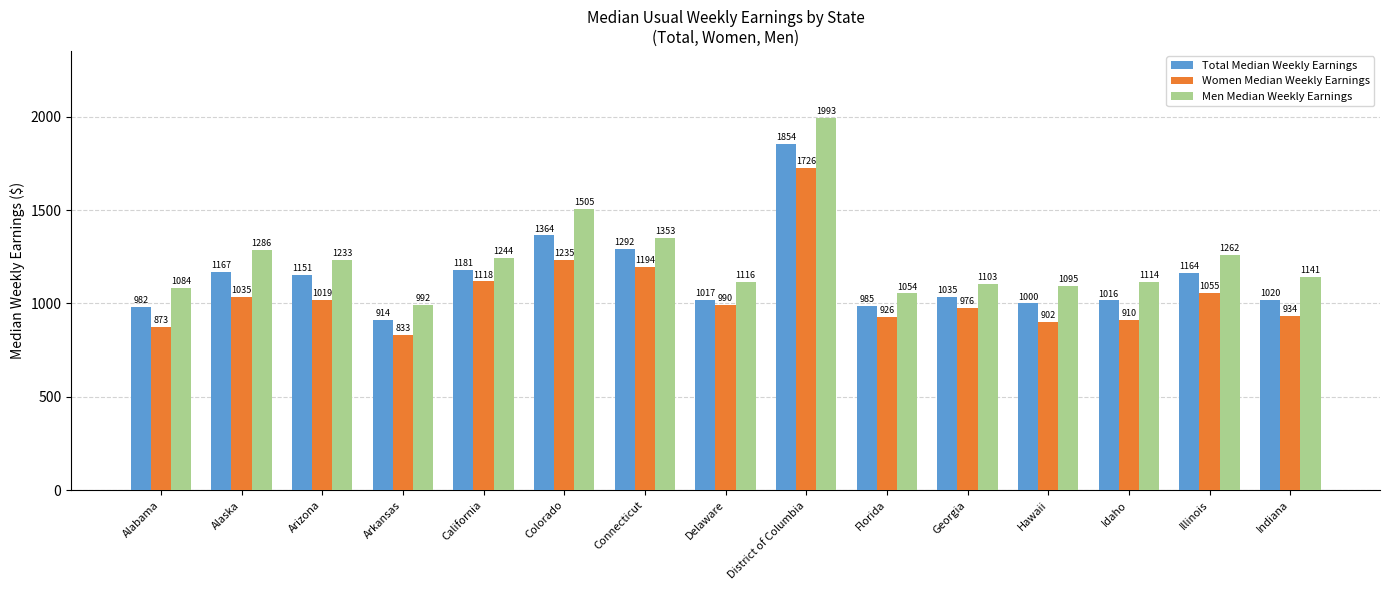

Is it true that Men Median Weekly Earnings equals 1084 at Alabama?

True